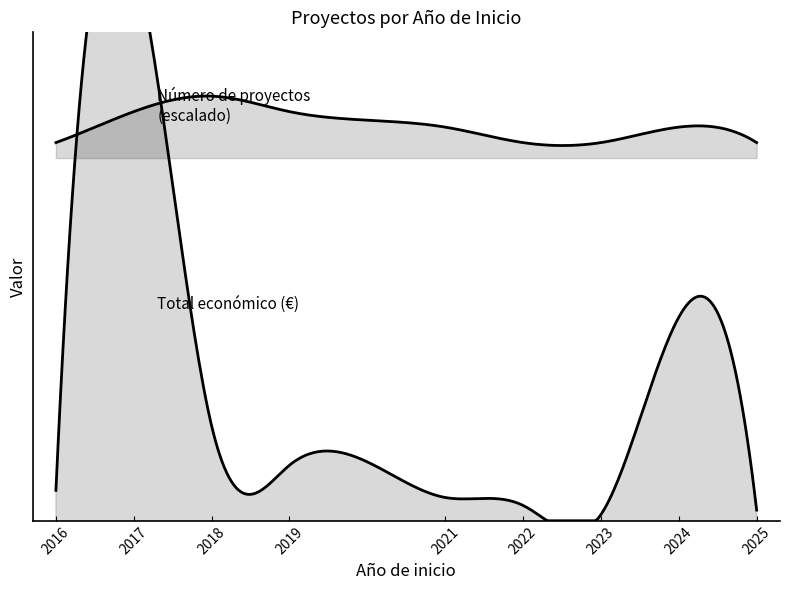

What is the total value across all series at 2016?

589119